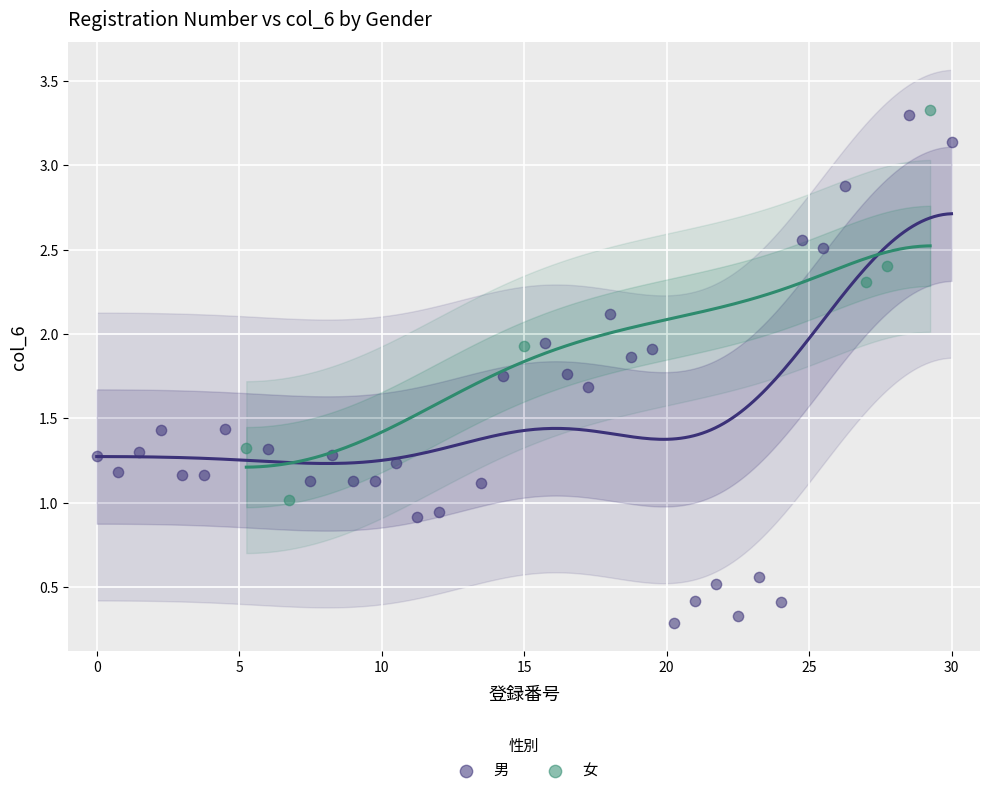

Which series has the largest Y range (max minus min)?

男